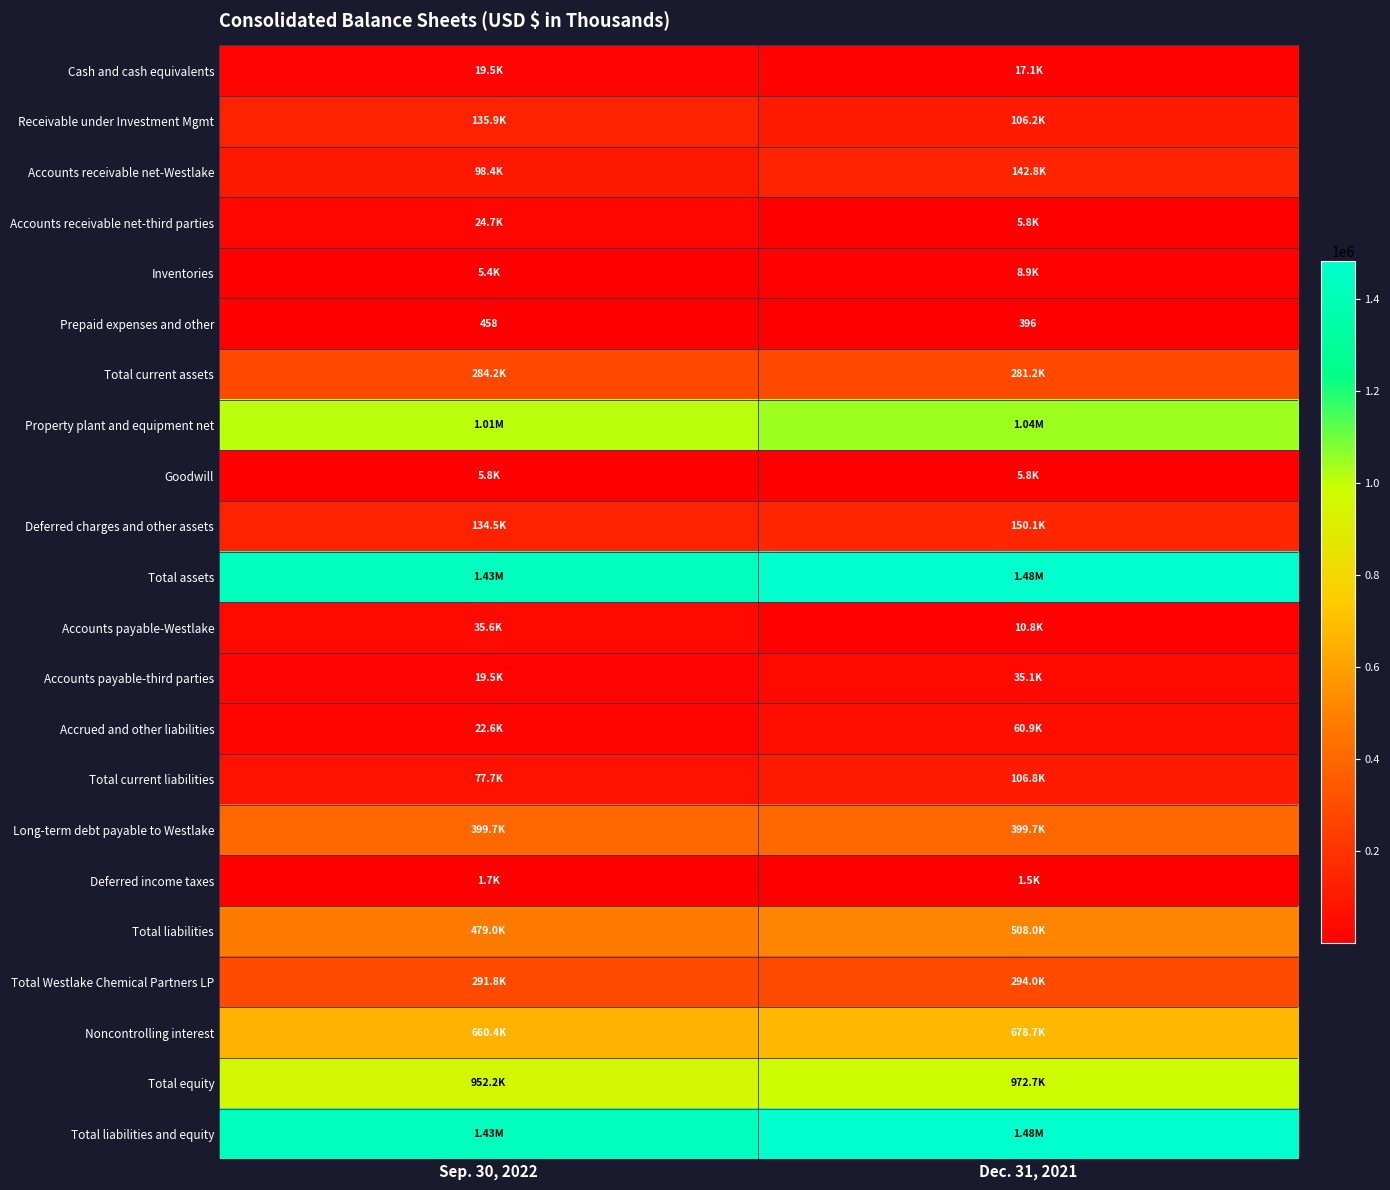

Which series has the largest total across all categories?

Total assets